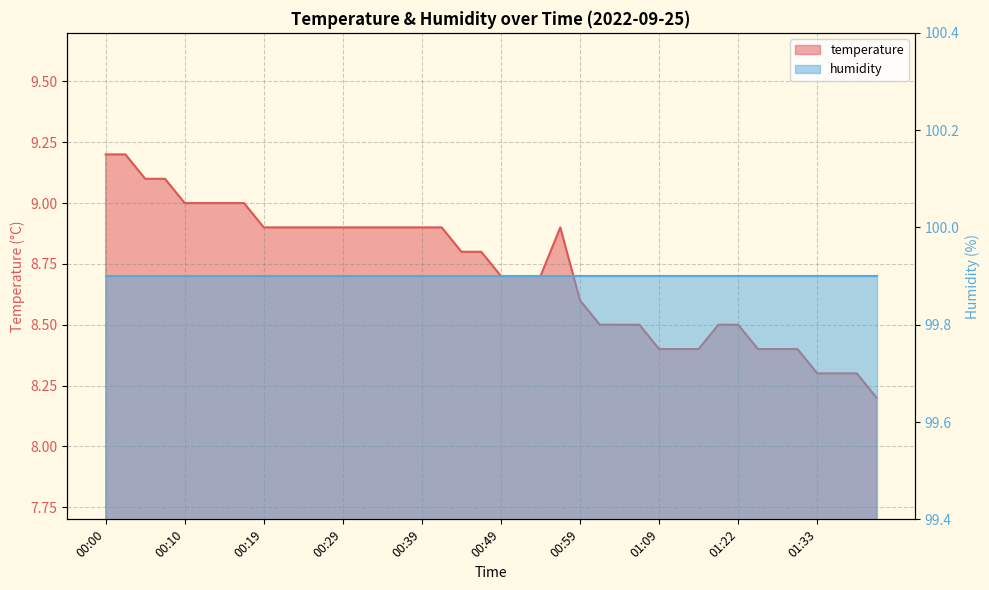

What is the maximum value shown in the chart?

9.2